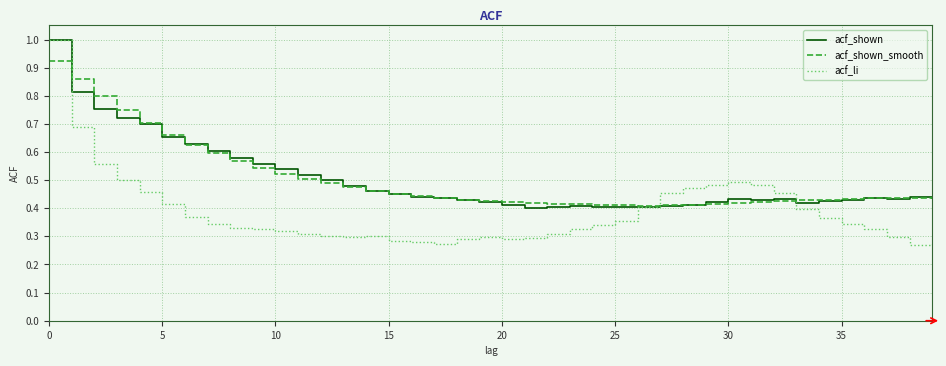

What are all the series names shown in the legend?

acf_shown, acf_shown_smooth, acf_li